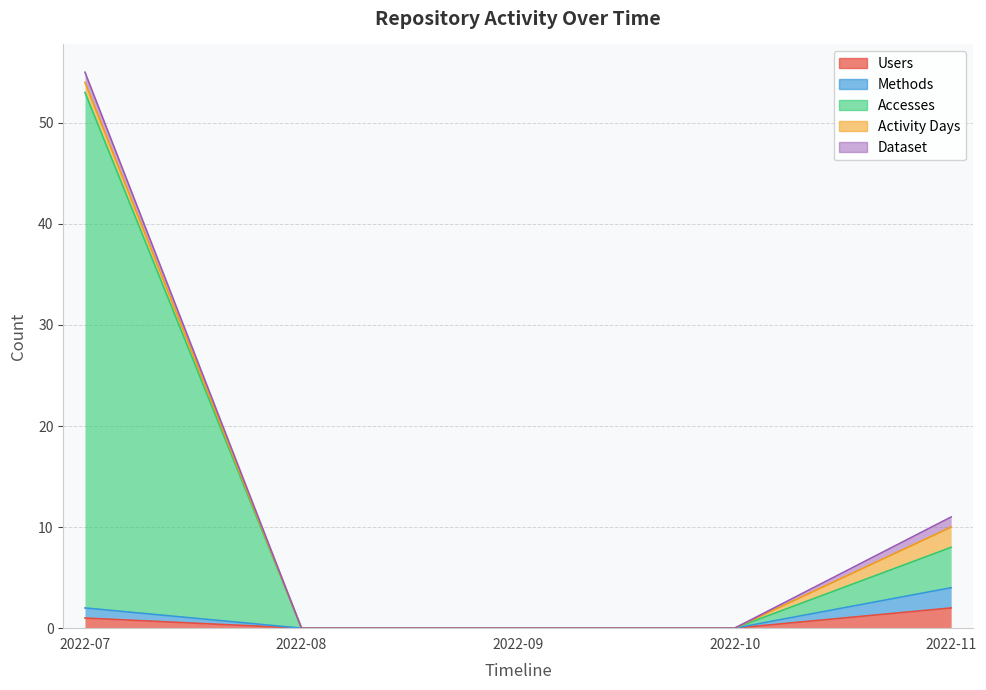

Is the value of Accesses at 2022-11 greater than the value of Users at 2022-08?

Yes